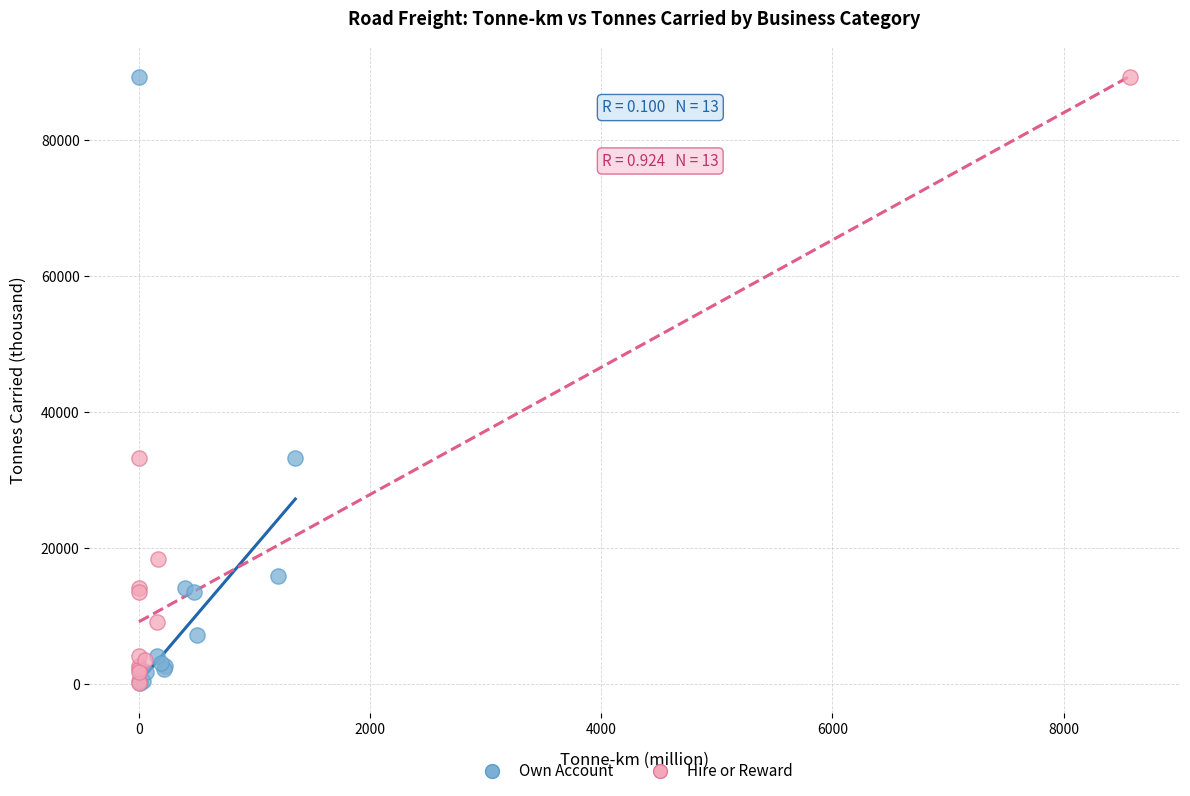

What are all the series names shown in the legend?

Own Account, Hire or Reward